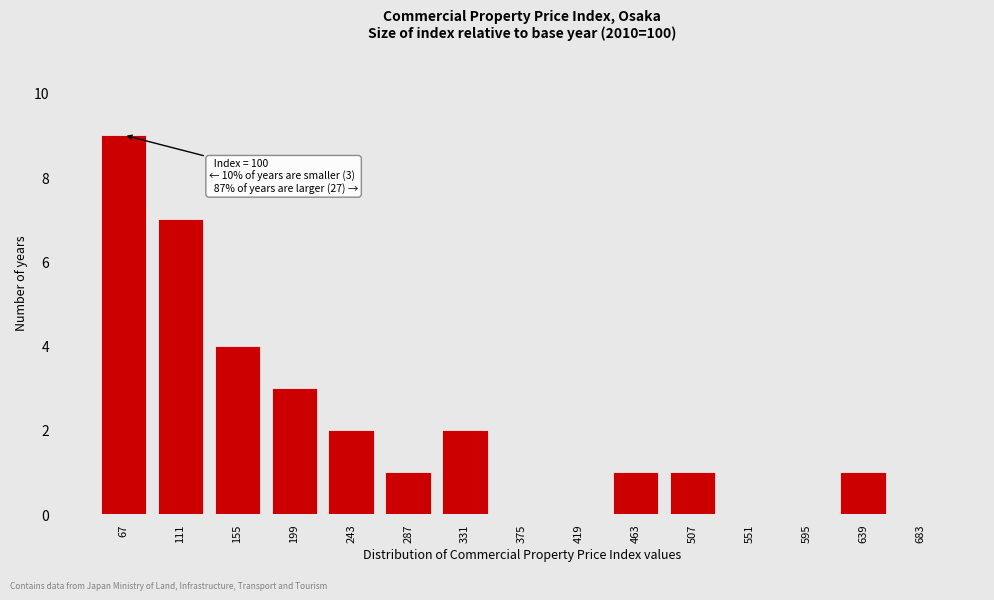

Reading left to right, transcribe all the data shown in this chart.

67=9	111=7	155=4	199=3	243=2	287=1	331=2	375=0	419=0	463=1	507=1	551=0	595=0	639=1	683=0